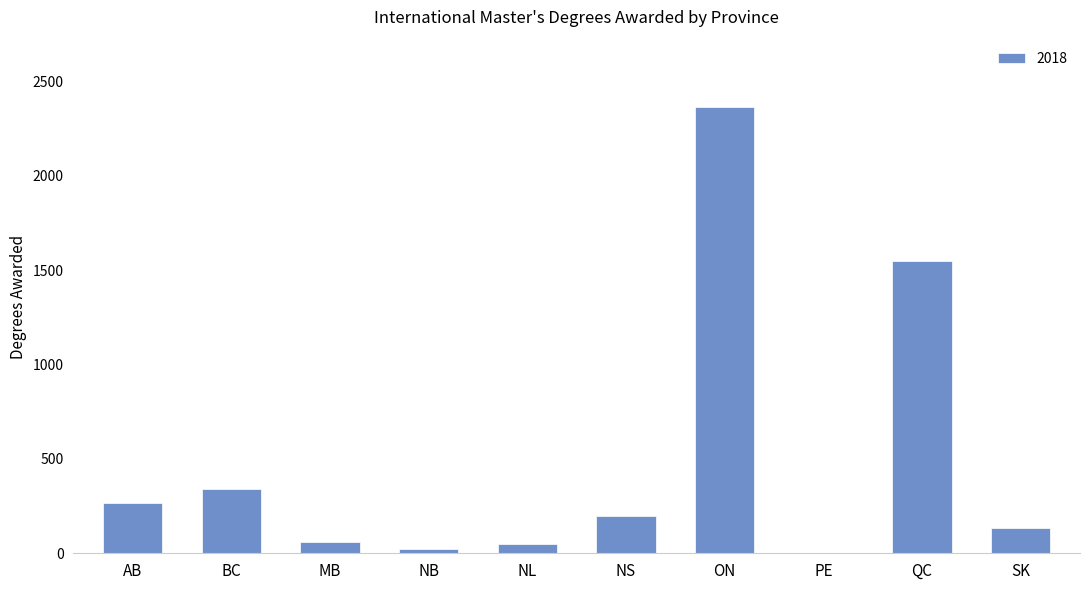

Where is the data nearest to the value 1182?

QC